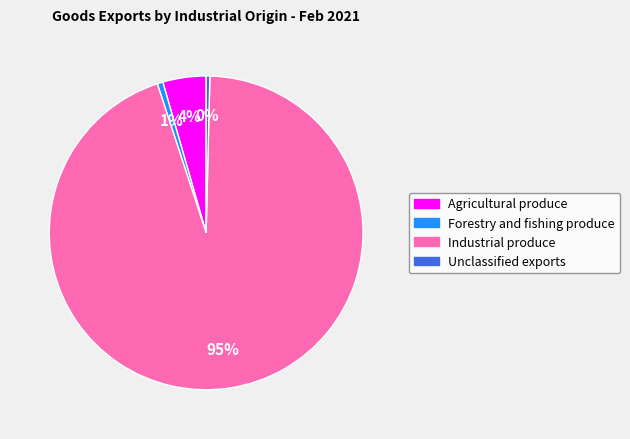

To the nearest percent, what percentage of the pie is Industrial produce?

95%